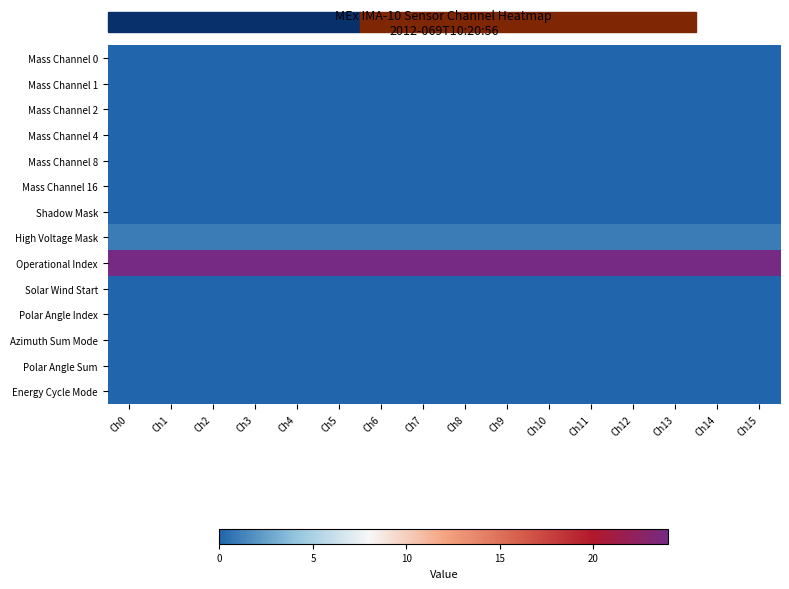

List the series in order of their peak value, highest first.

Operational Index, High Voltage Mask, Mass Channel 0, Mass Channel 1, Mass Channel 2, Mass Channel 4, Mass Channel 8, Mass Channel 16, Shadow Mask, Solar Wind Start, Polar Angle Index, Azimuth Sum Mode, Polar Angle Sum, Energy Cycle Mode